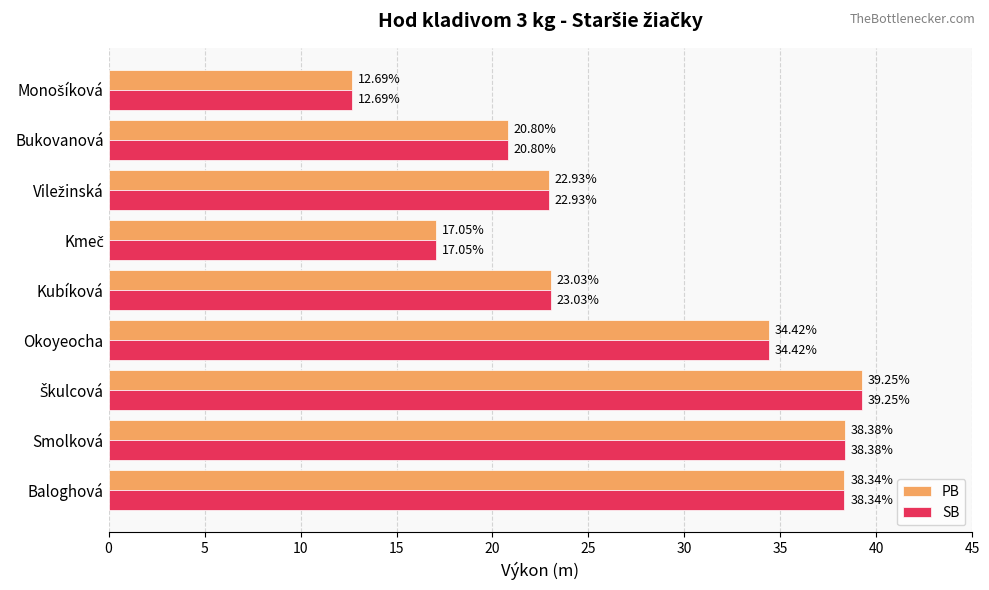

What is the difference between the SB values at Bukovanová and Kubíková?

2.2